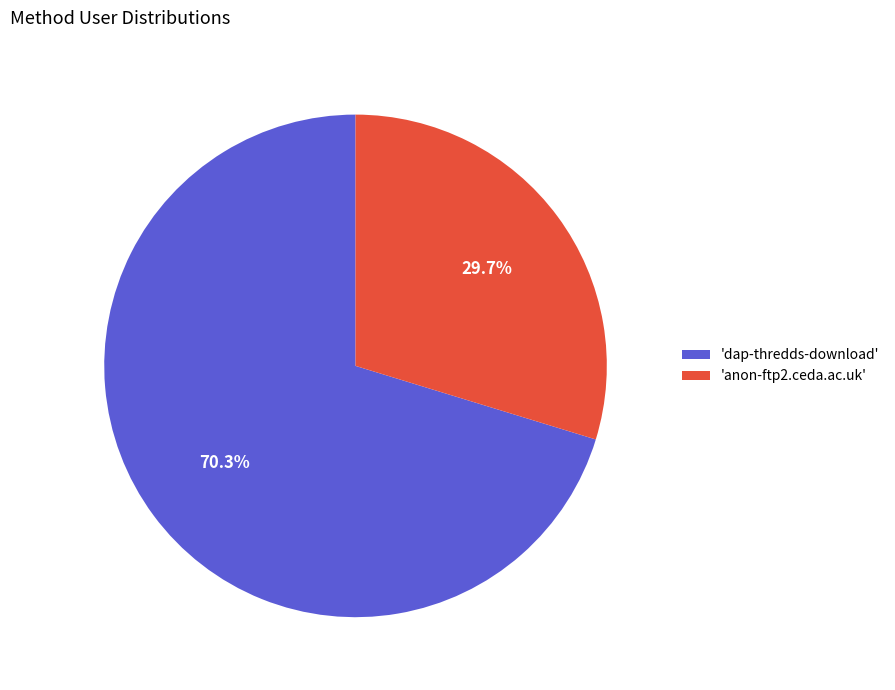

Do 'dap-thredds-download' and 'anon-ftp2.ceda.ac.uk' together represent more than half of the pie?

Yes